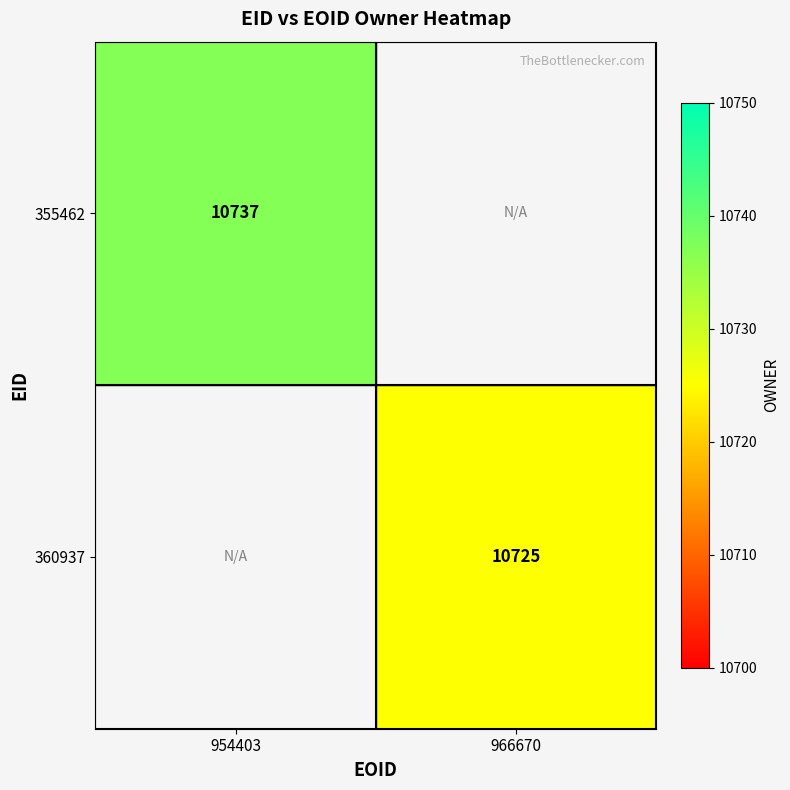

The 360937 series shows 15637 at 966670. True or false?

False